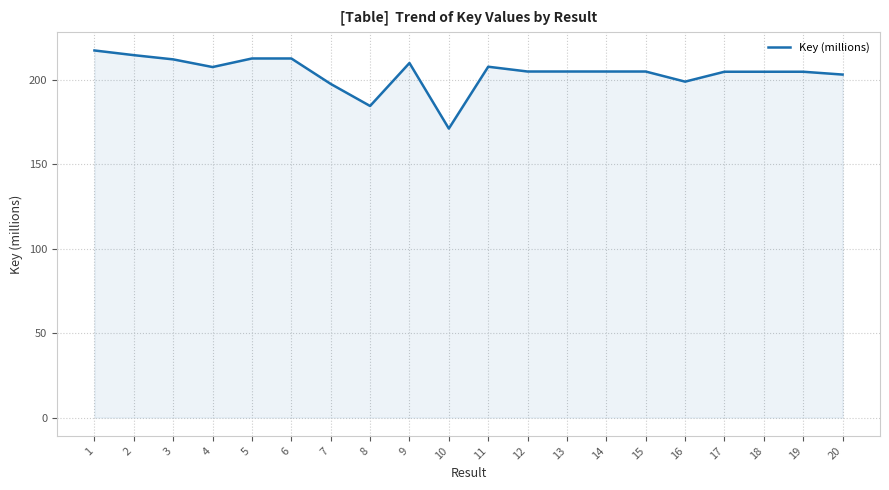

The chart shows a value of 249.3 at 8. True or false?

False